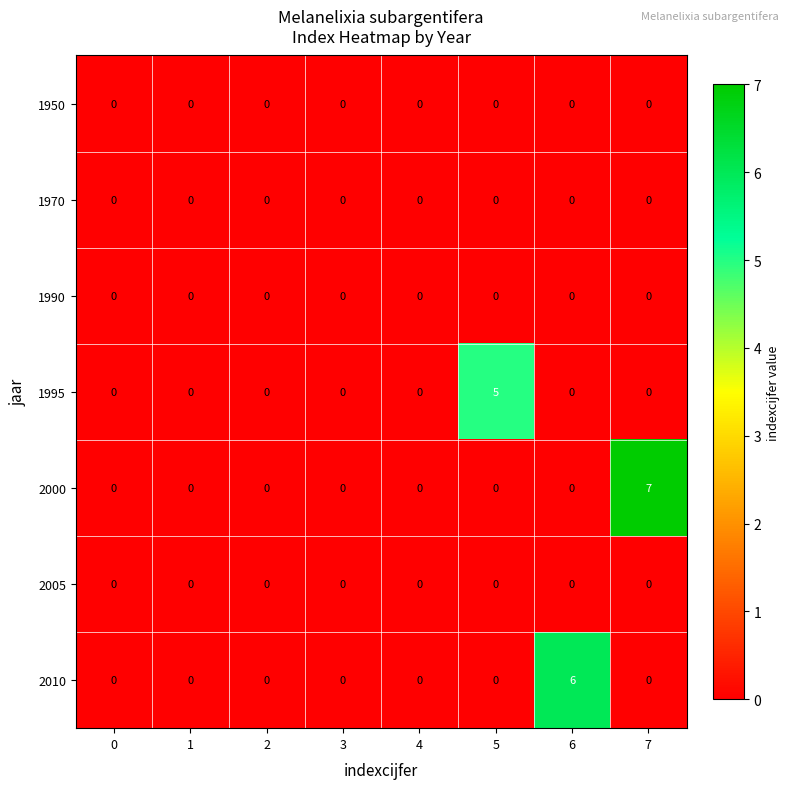

What is the total value across all series at 7?

7